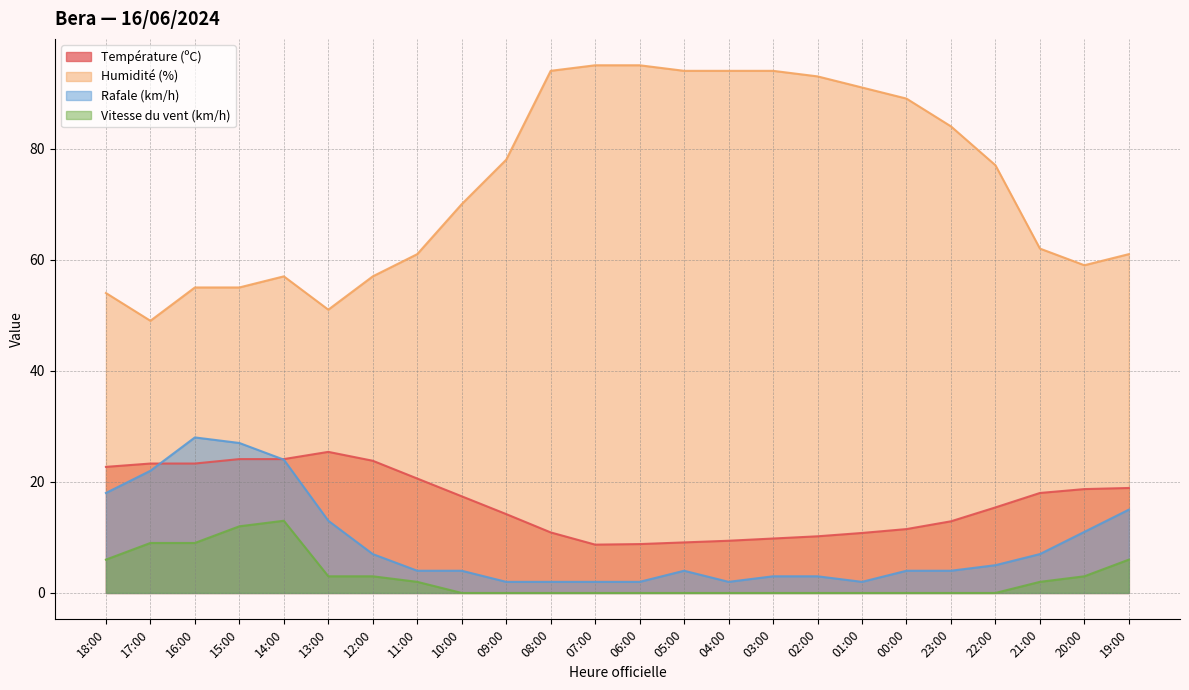

What is the difference between the maximum and minimum values in the Humidité (%) series?

46.0